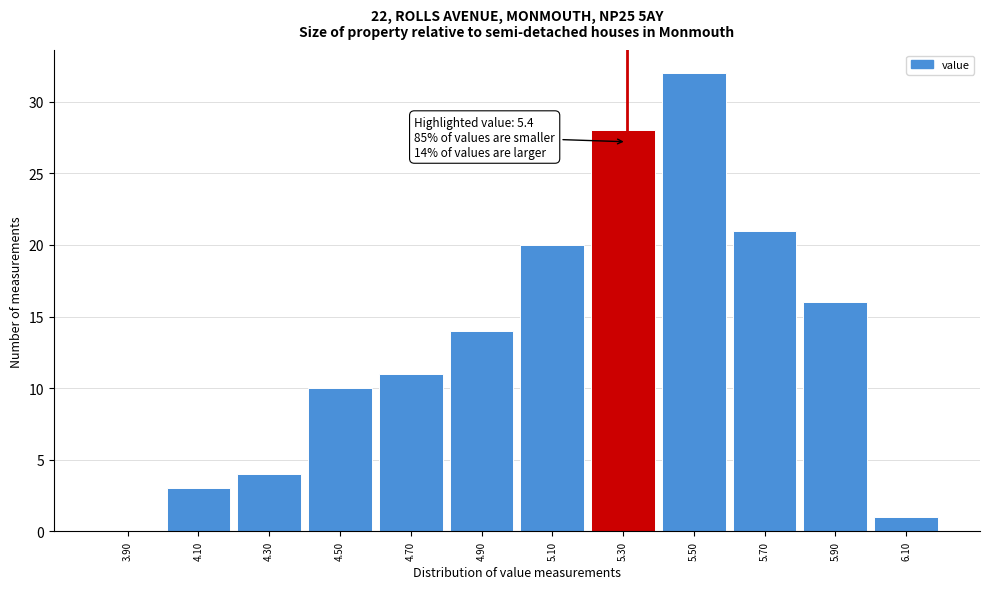

Reading left to right, transcribe all the data shown in this chart.

3.90=0	4.10=3	4.30=4	4.50=10	4.70=11	4.90=14	5.10=20	5.30=28	5.50=32	5.70=21	5.90=16	6.10=1